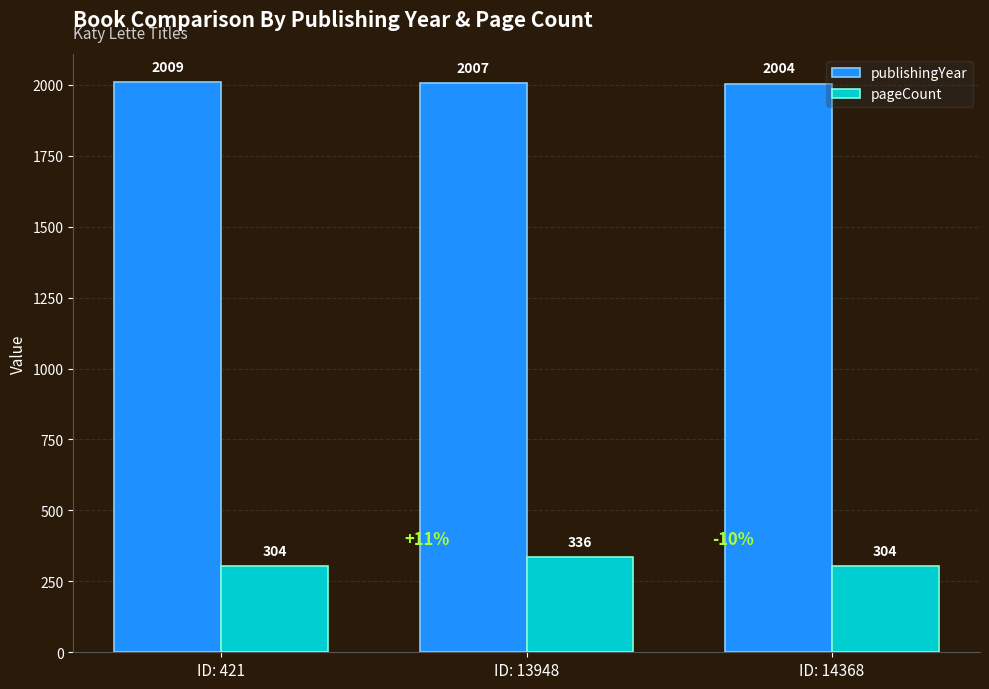

What is the difference between the highest and lowest values at ID: 13948?

1671